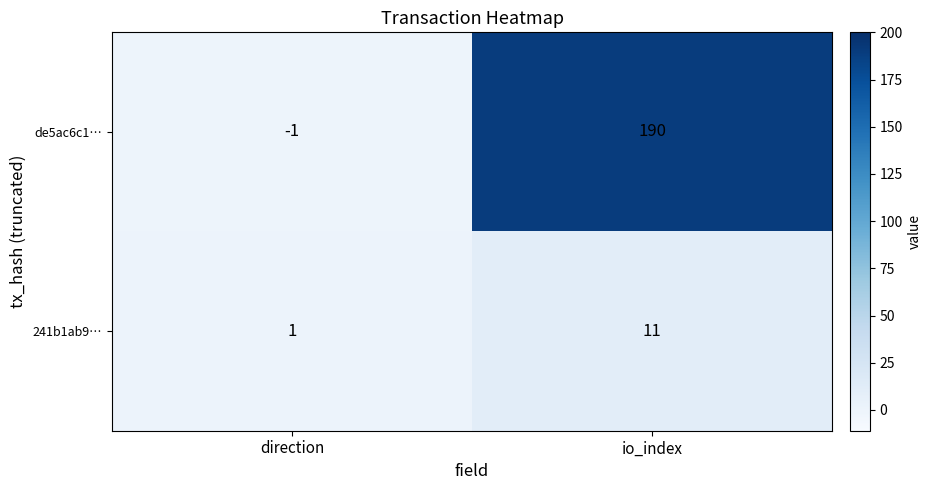

At which label is de5ac6c1… closest to 94?

direction